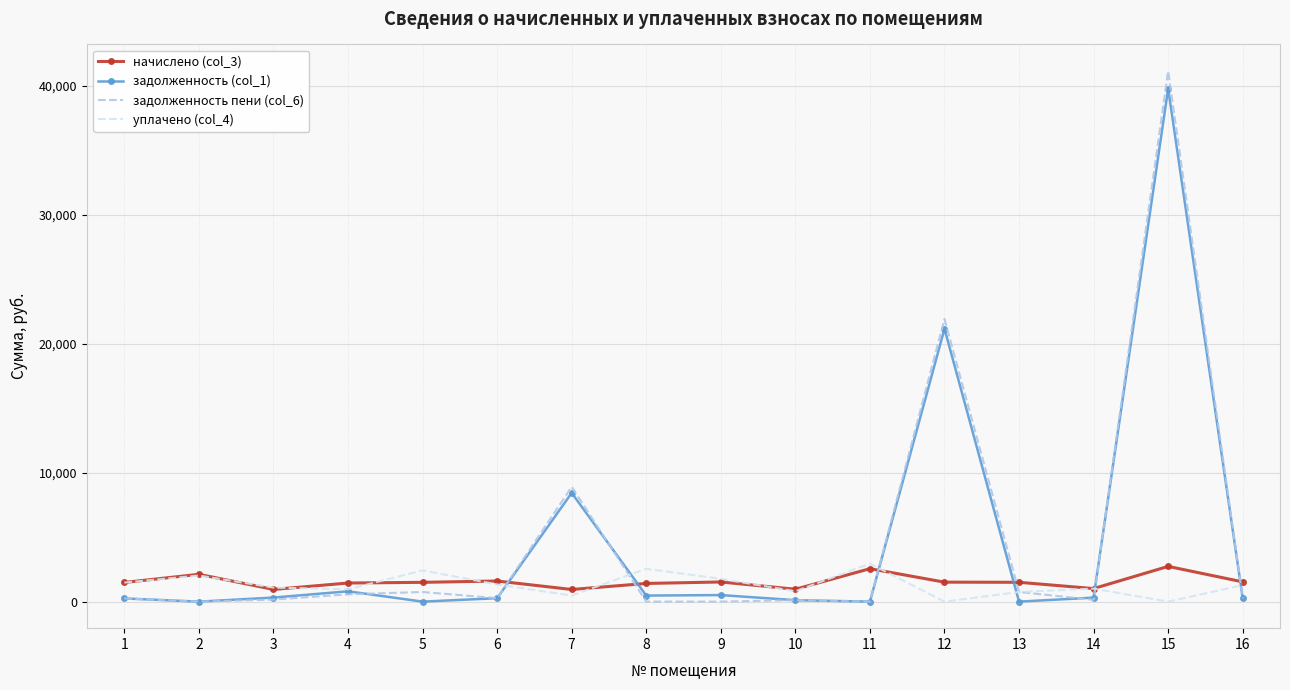

In уплачено (col_4), how many points are lower than both neighbors (excluding endpoints)?

5